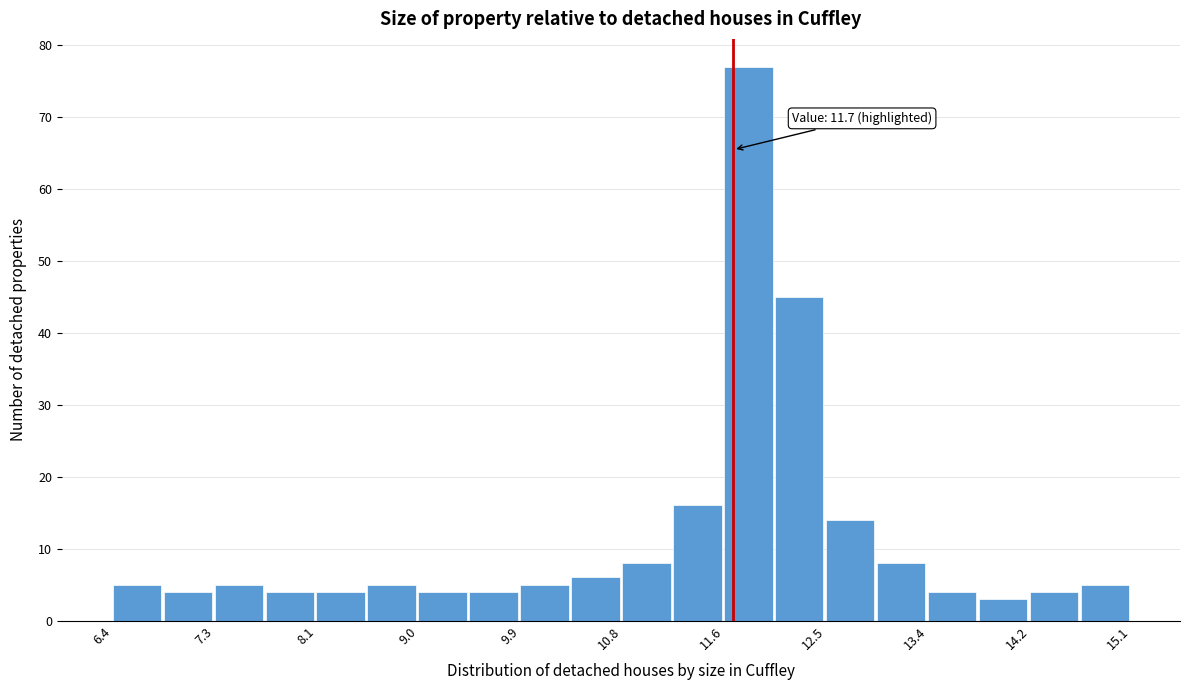

Which range on the x-axis has the tallest bar?

11.6 to 12.1